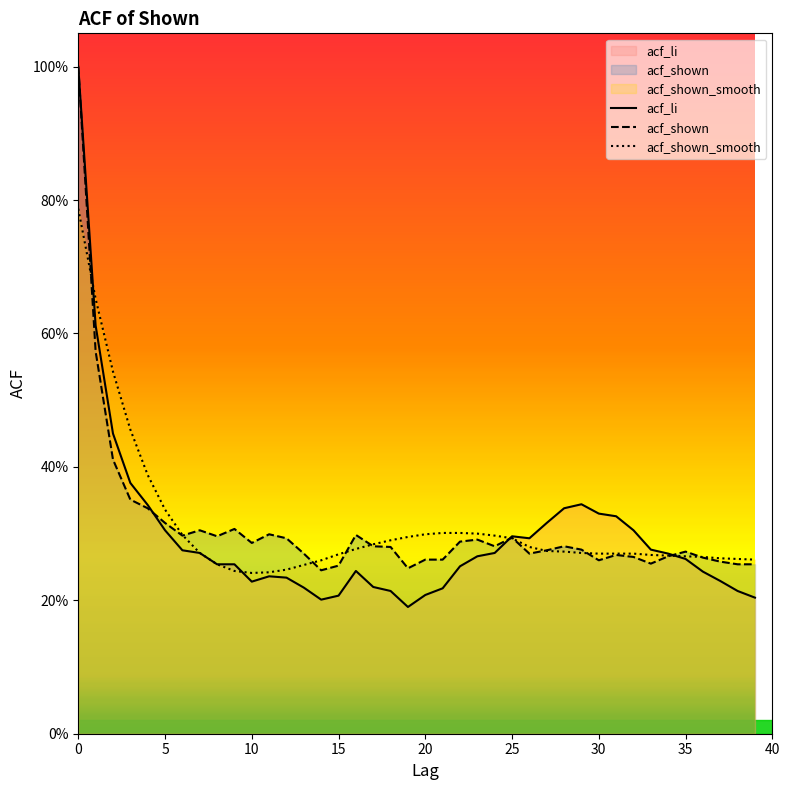

What is the sum of the acf_shown values at 14 and 21?

0.5